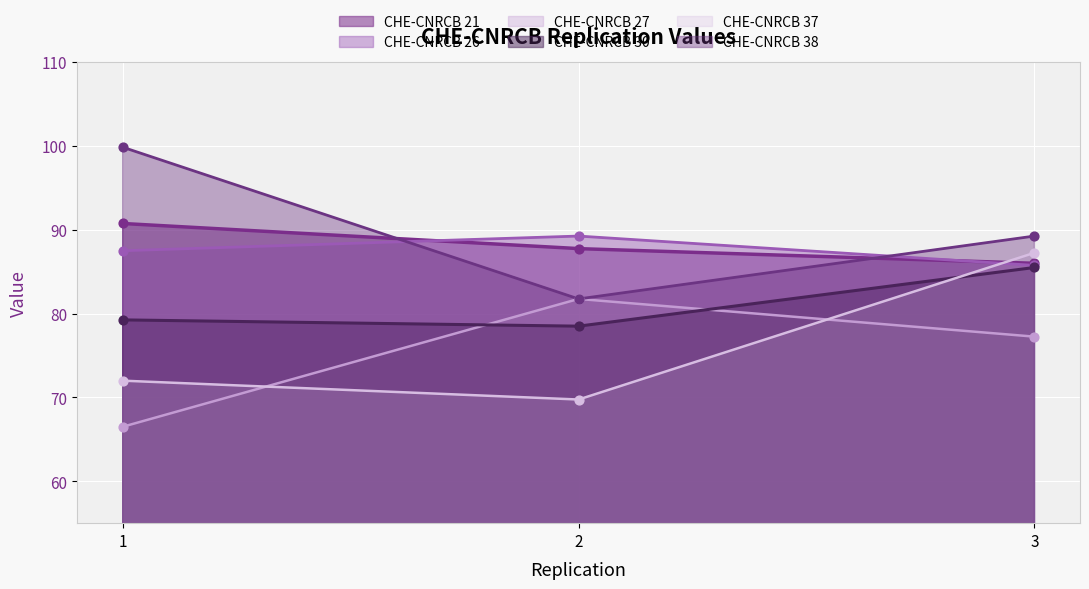

Which series contains the highest Y value?

CHE-CNRCB 38